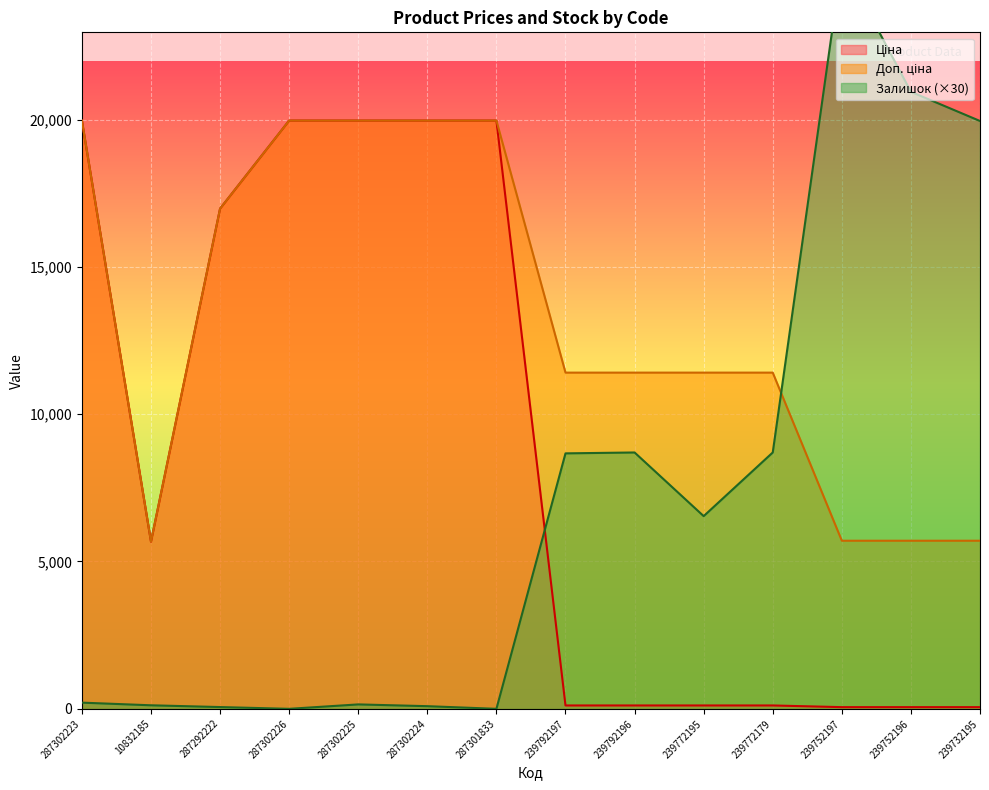

Read the Ціна value at 239752197.

57.0